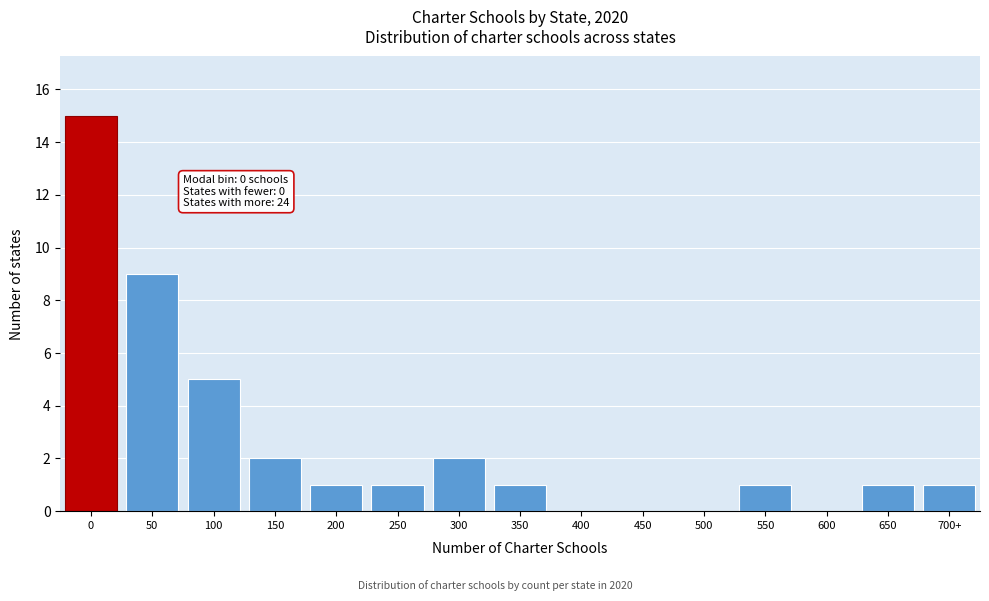

Reading left to right, extract all data points from this chart.

0=15	50=9	100=5	150=2	200=1	250=1	300=2	350=1	400=0	450=0	500=0	550=1	600=0	650=1	700+=1